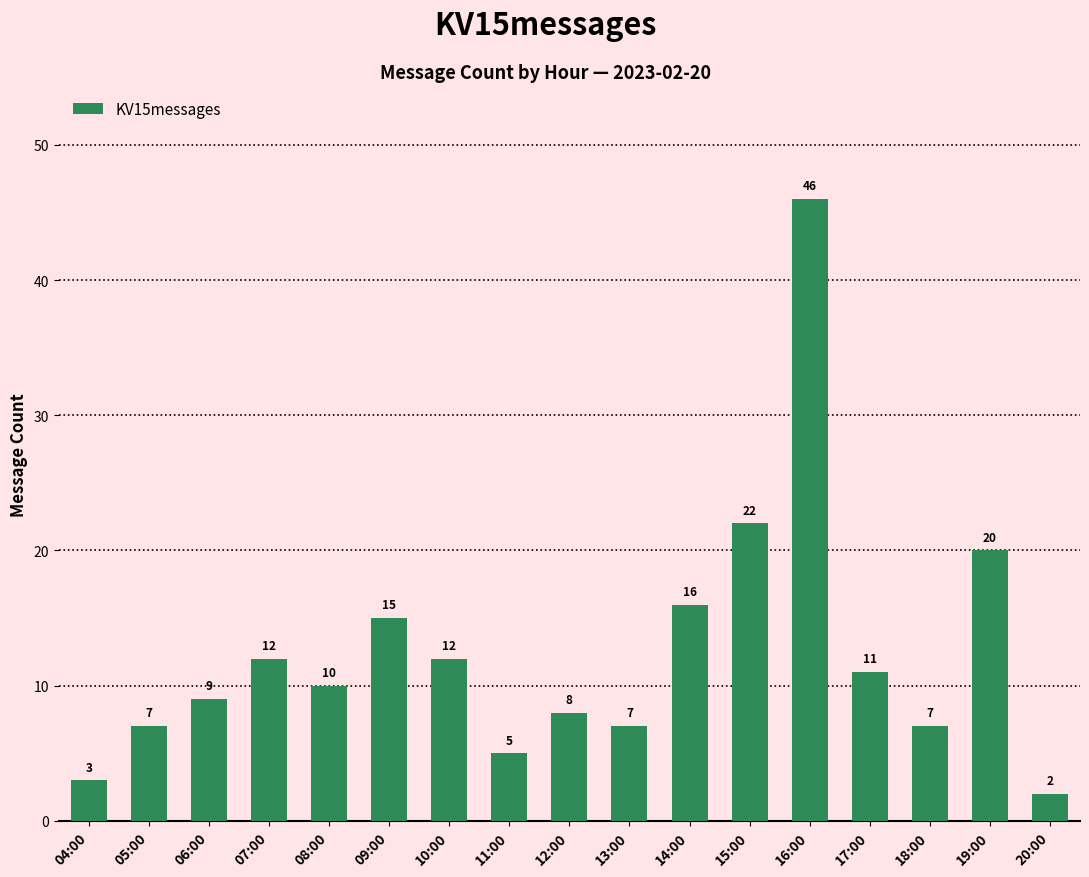

What is the difference between the second highest and second lowest values?

19